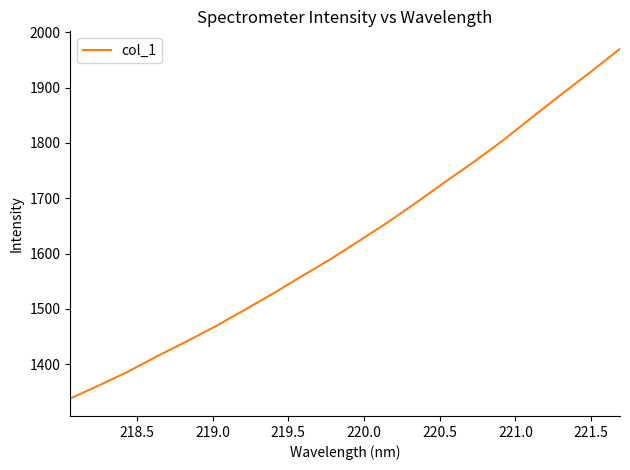

Is this an area chart (filled region under the line)?

No